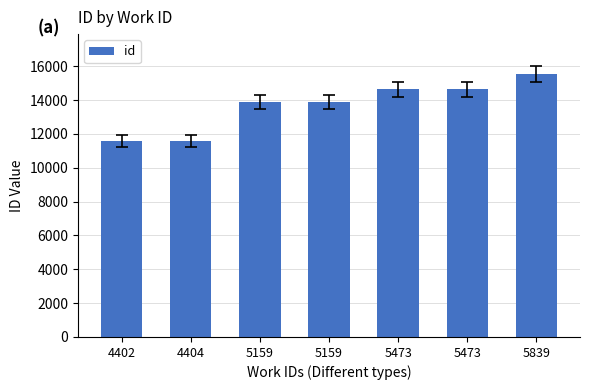

What is the value of the 4th bar from the left?

13877